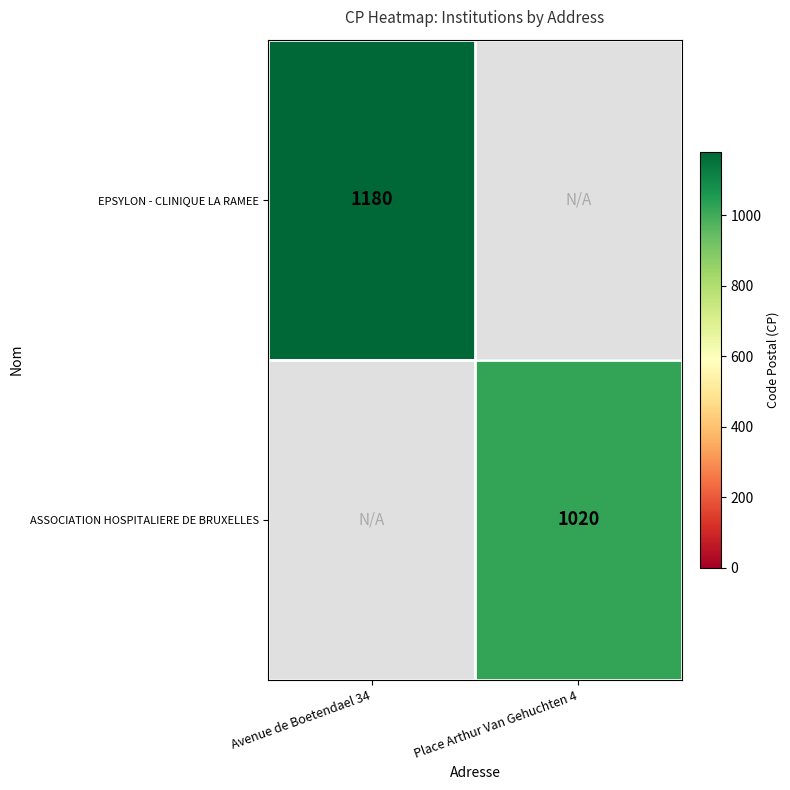

The value of EPSYLON - CLINIQUE LA RAMEE at Avenue de Boetendael 34 is 1180. True or false?

True